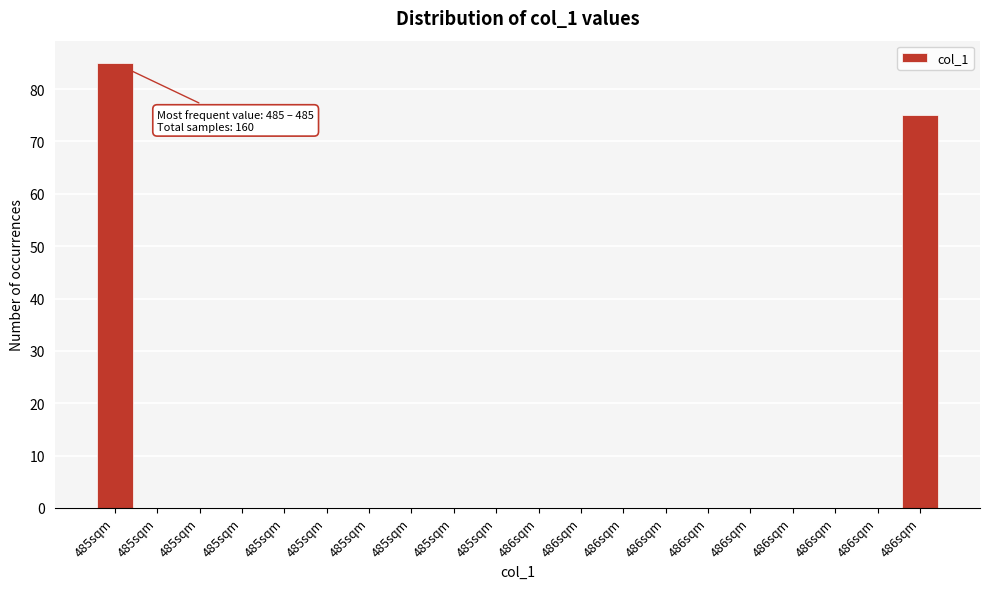

Are the bars horizontal?

No